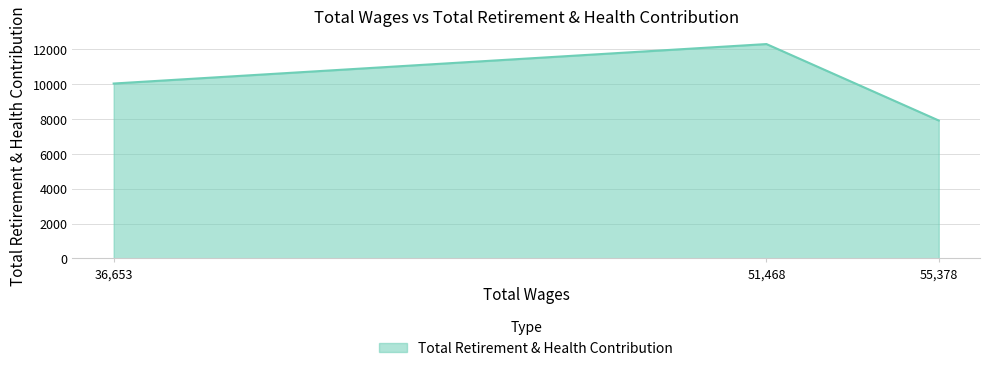

How many values are below 10024?

1